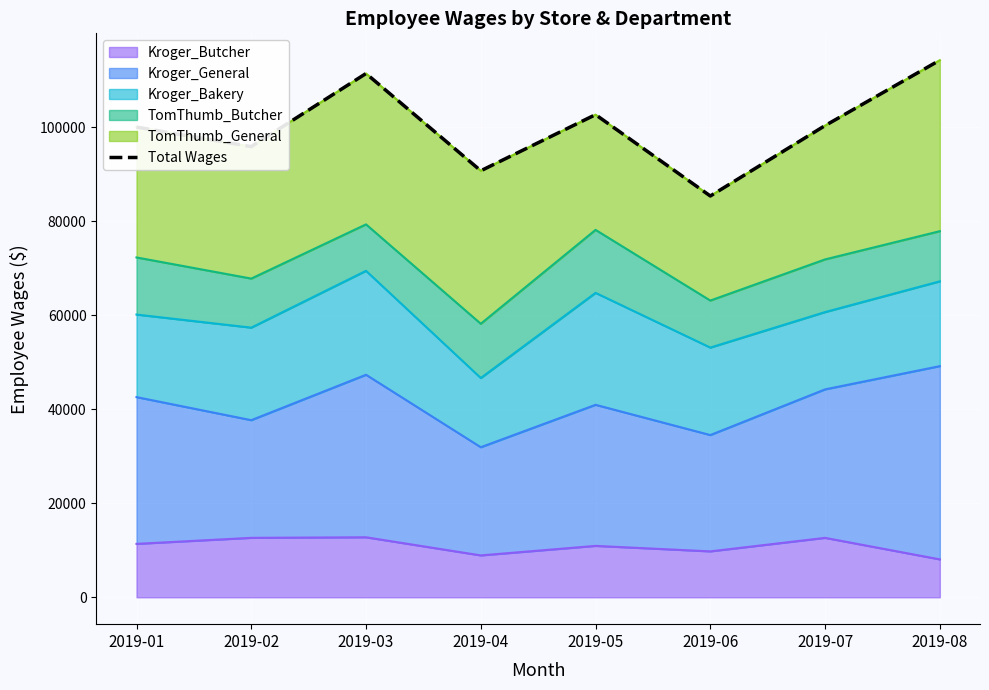

List the labels in order of value, largest first.

2019-08, 2019-03, 2019-05, 2019-07, 2019-01, 2019-02, 2019-04, 2019-06